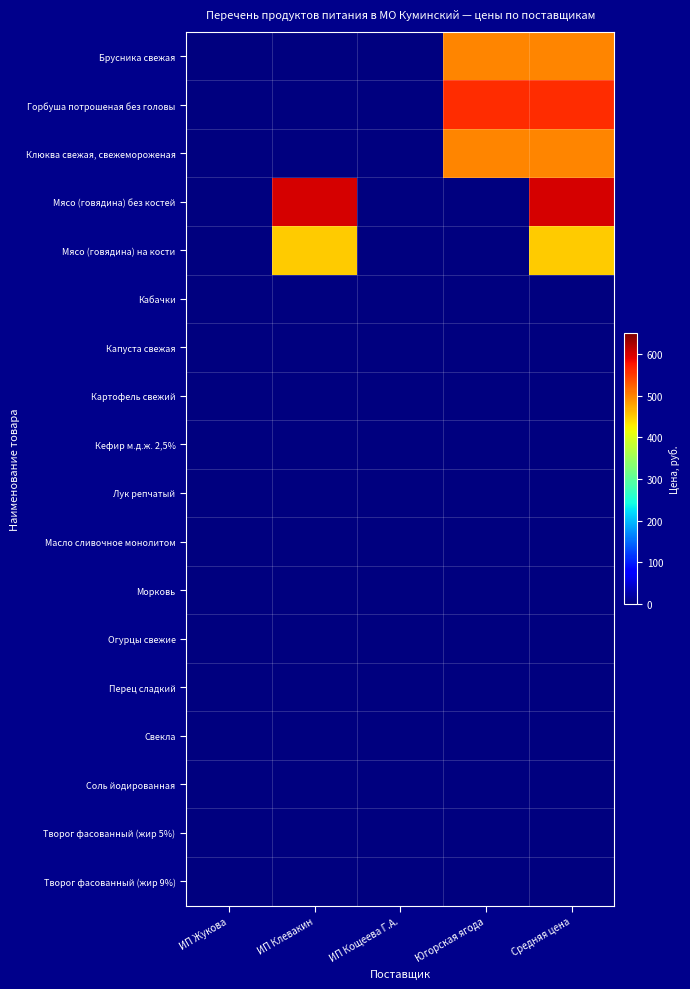

Which label corresponds to the largest value in the chart?

ИП Клевакин